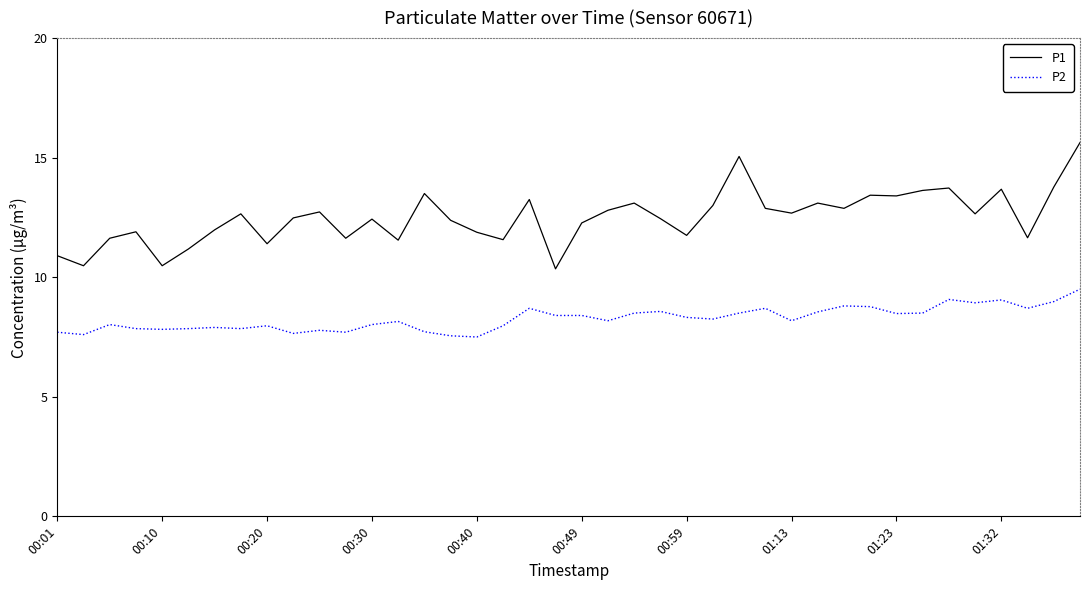

Which series has the largest total across all categories?

P1